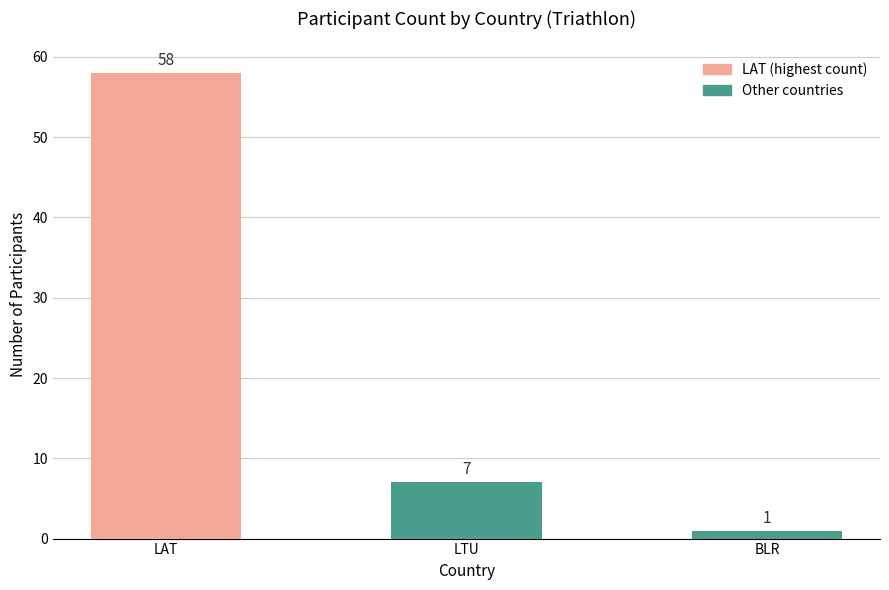

At which label is the value closest to 29?

LTU